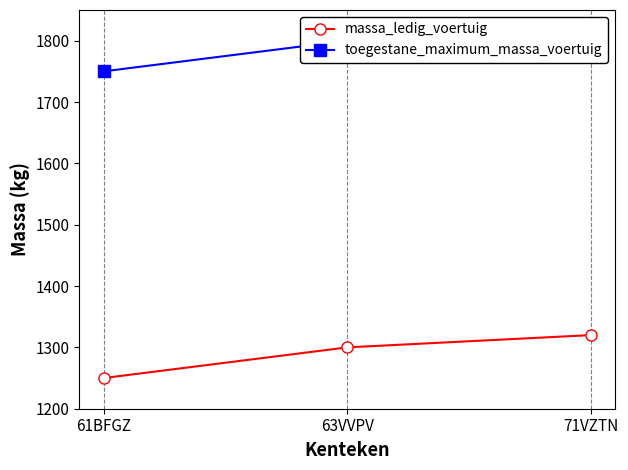

Rank the categories by toegestane_maximum_massa_voertuig value from lowest to highest.

61BFGZ, 63VVPV, 71VZTN